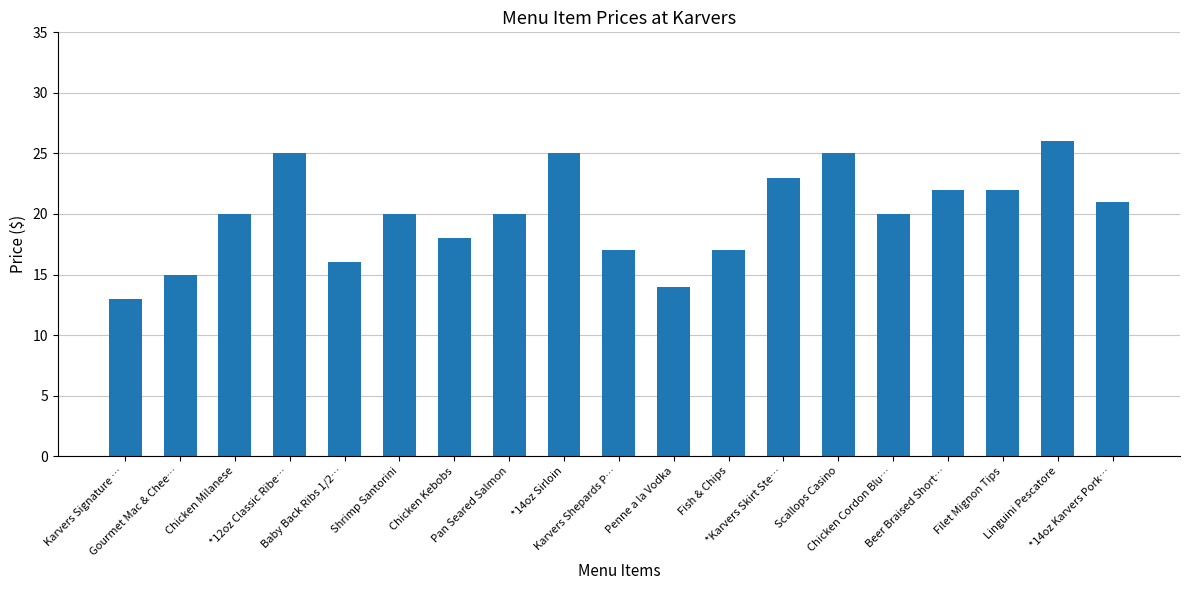

How many distinct data groups are displayed?

1